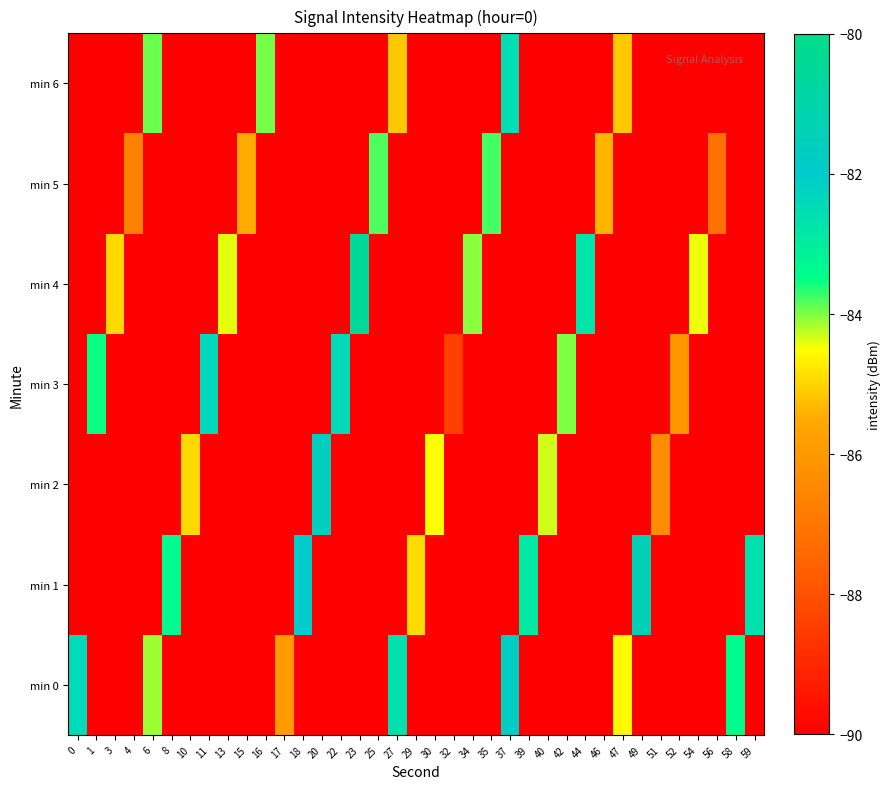

Which series has the largest range (max minus min)?

min 0